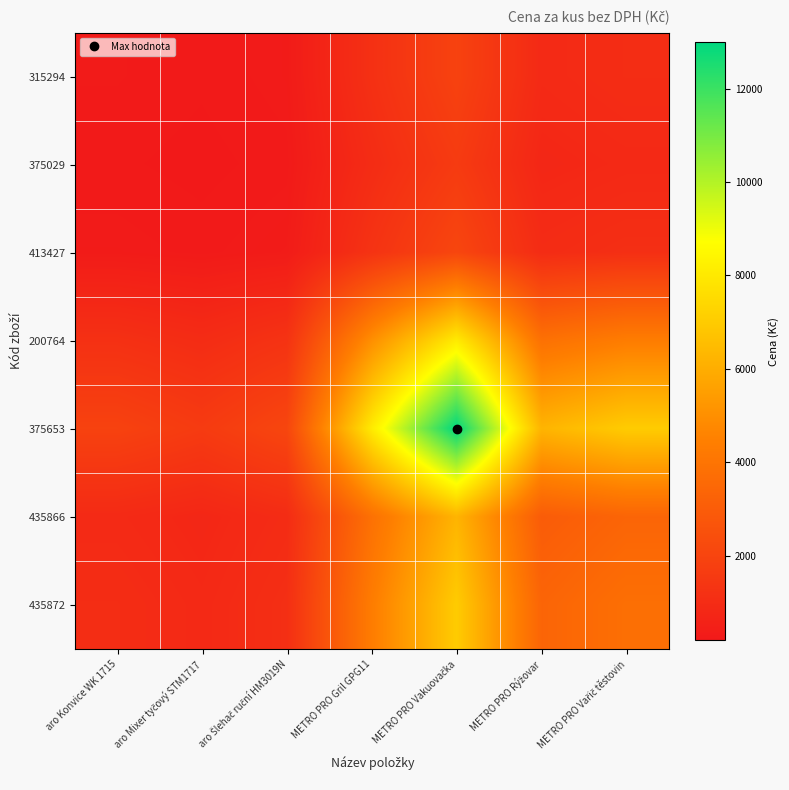

Rank the series by their maximum value, from highest to lowest.

375653, 200764, 435872, 435866, 413427, 315294, 375029